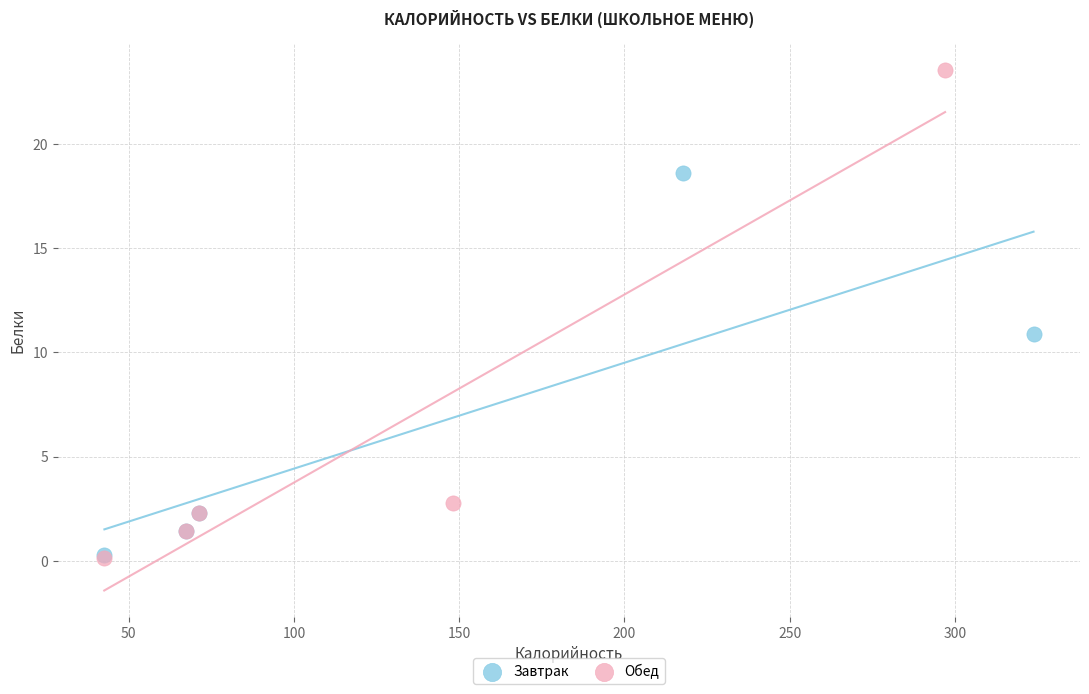

Which series has the widest spread of Y values?

Обед